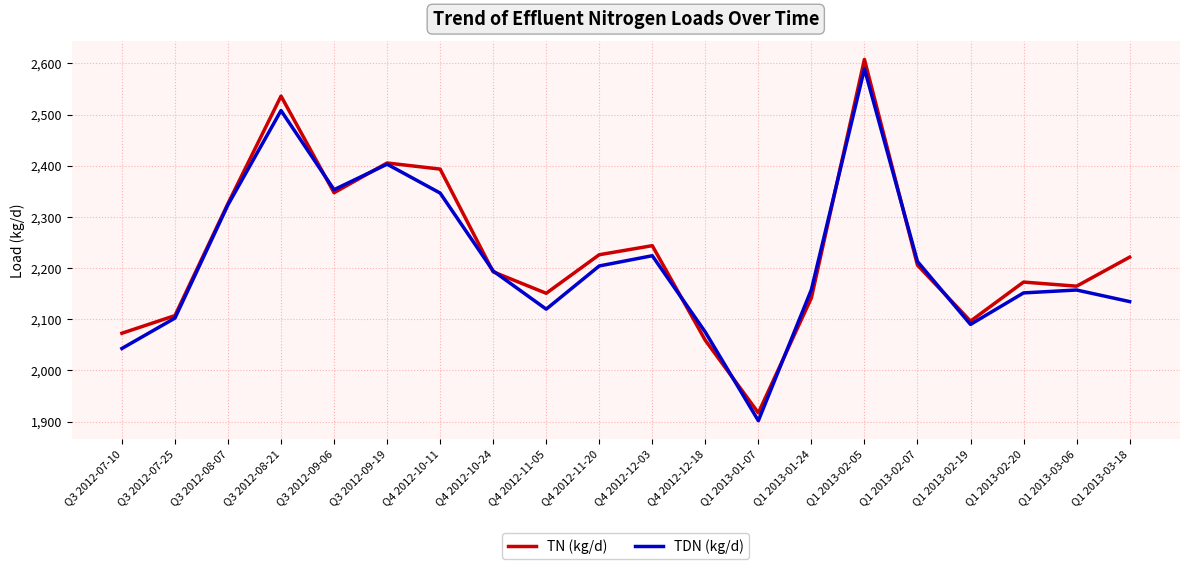

Does the chart display data point markers on the line(s)?

No